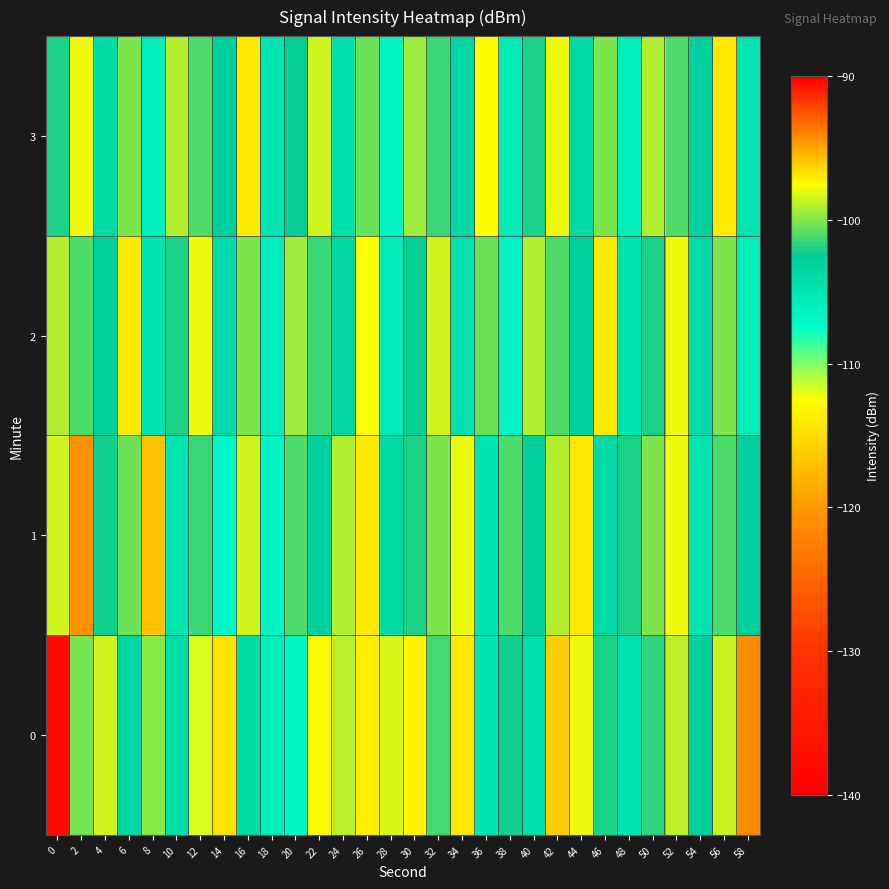

At which category is the sum across all series the highest?

2